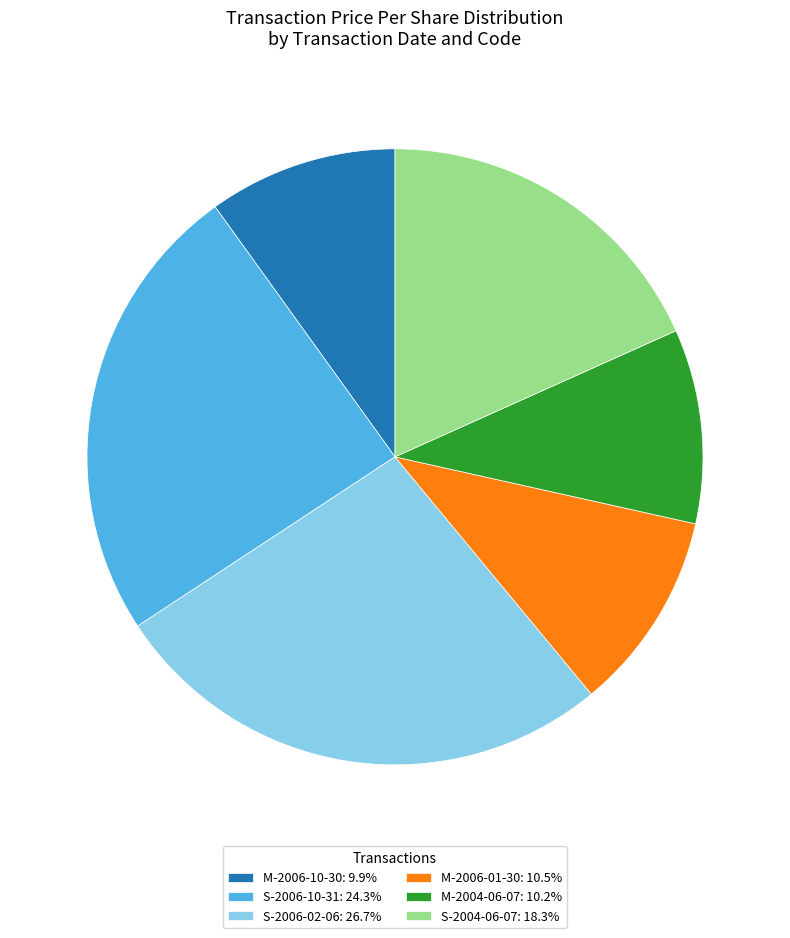

Do M-2004-06-07: 10.2% and M-2006-01-30: 10.5% together represent more than half of the pie?

No